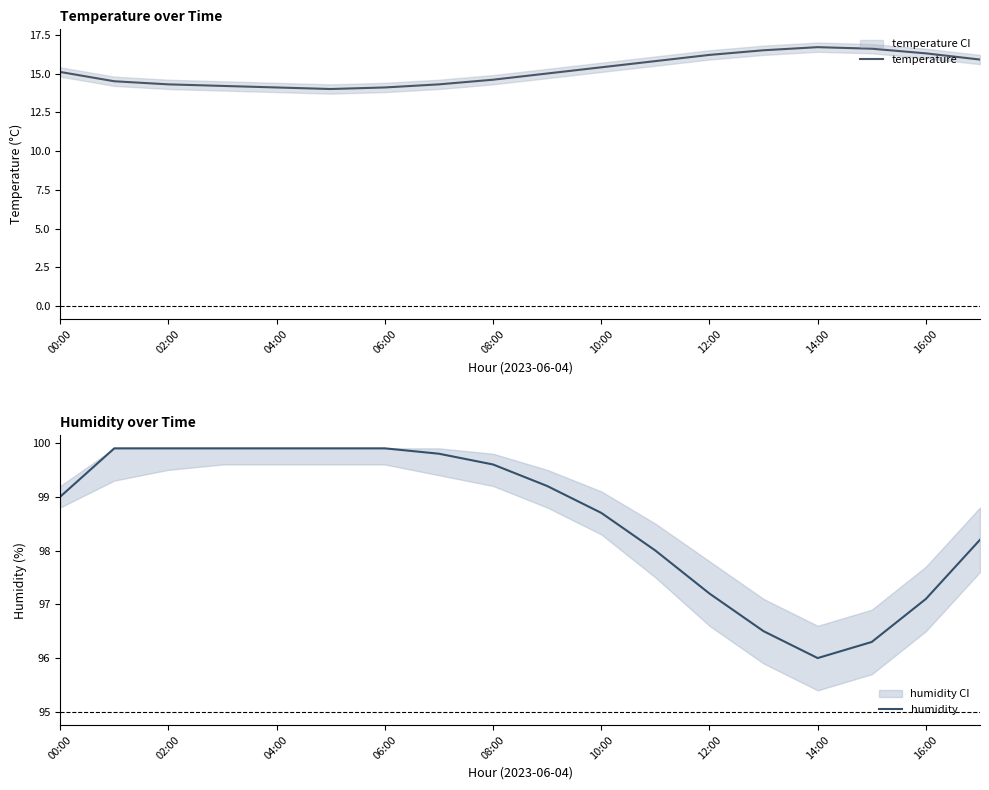

The temperature series shows 4.1 at 06:00. True or false?

False